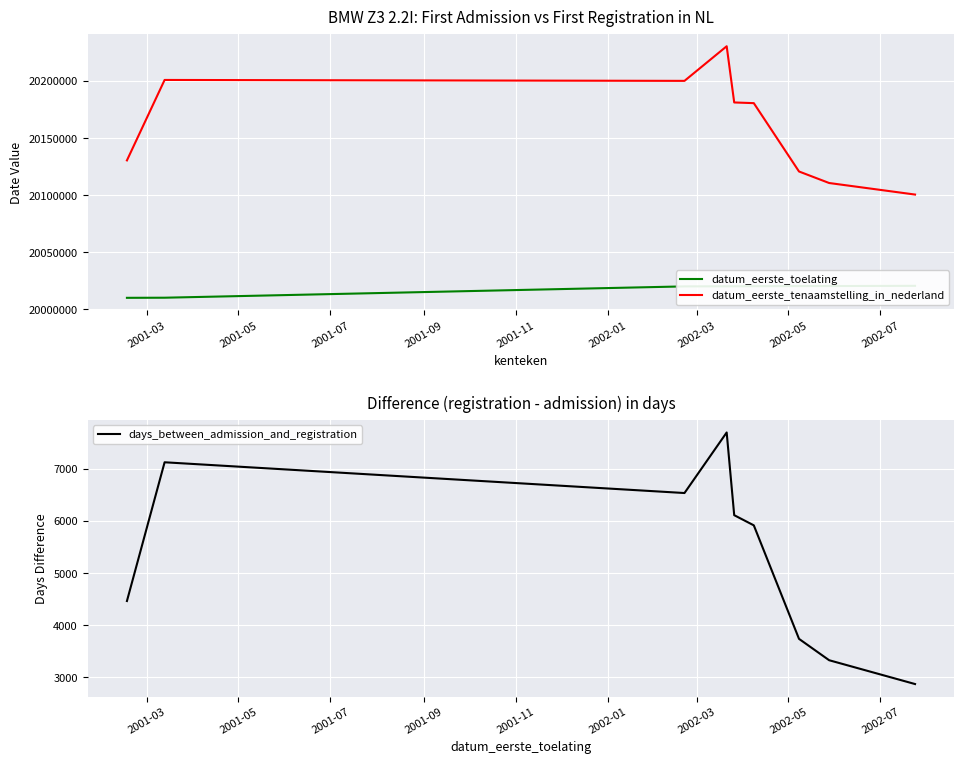

What is the minimum value for datum_eerste_tenaamstelling_in_nederland?

20100603